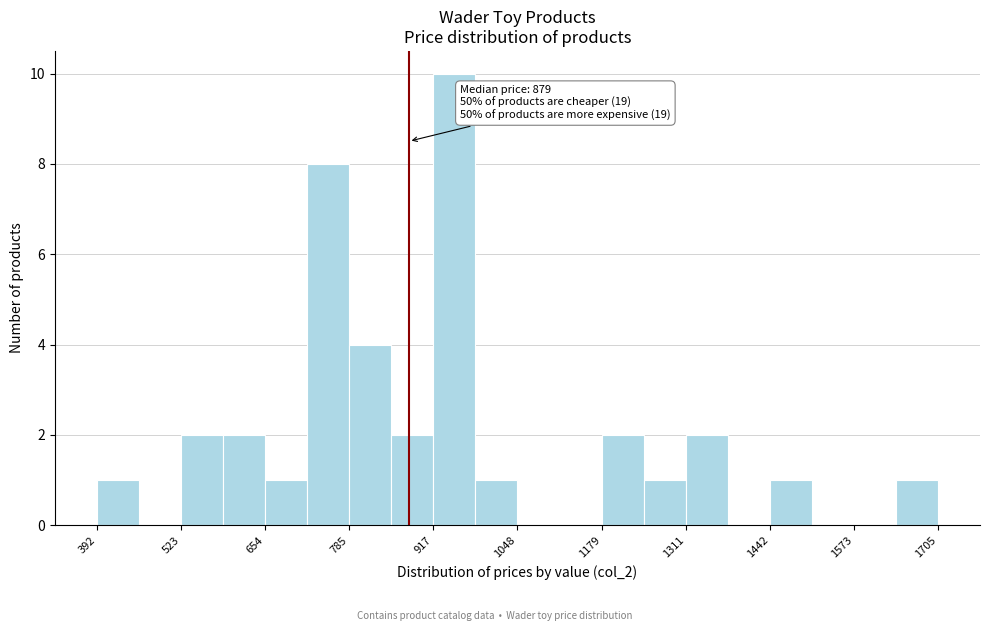

Around what value on the x-axis is the tallest bar? Give the approximate position of its centre, as read against the axis.

960